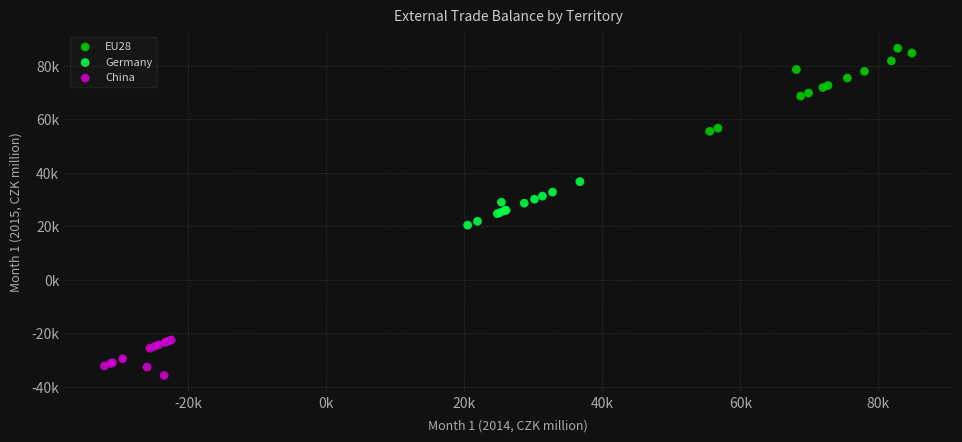

Which series reaches the minimum Y coordinate?

China